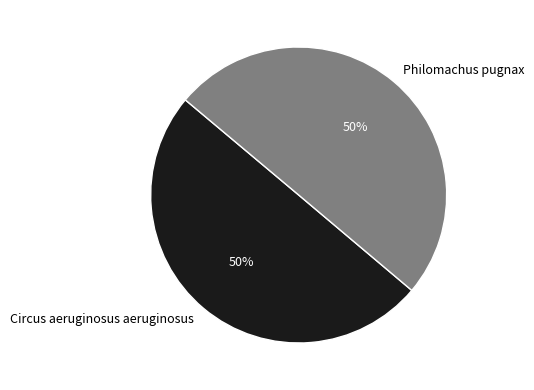

To the nearest percent, what is the combined percentage of Philomachus pugnax and Circus aeruginosus aeruginosus?

100%